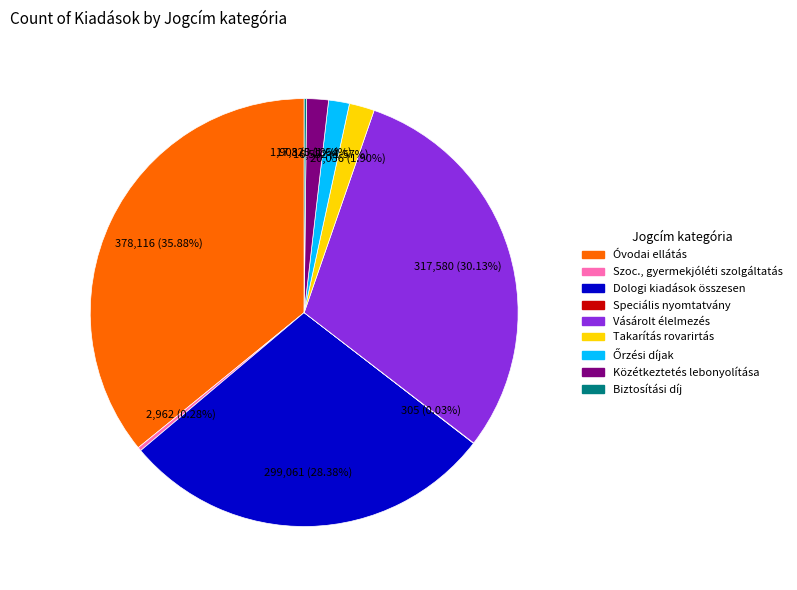

Which category has the biggest portion of the pie?

Óvodai ellátás